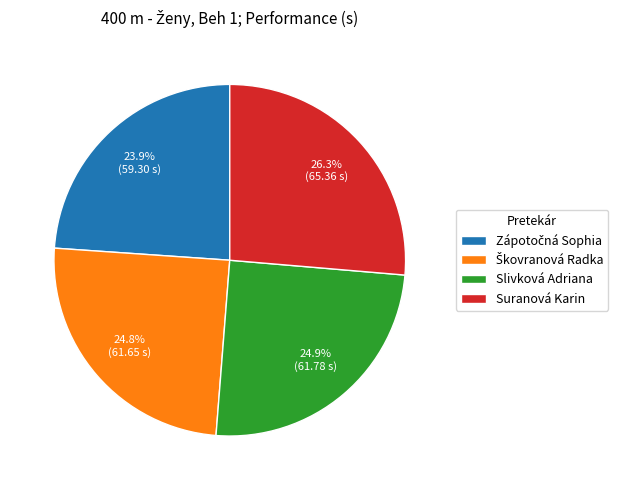

Which category has the biggest portion of the pie?

Suranová Karin